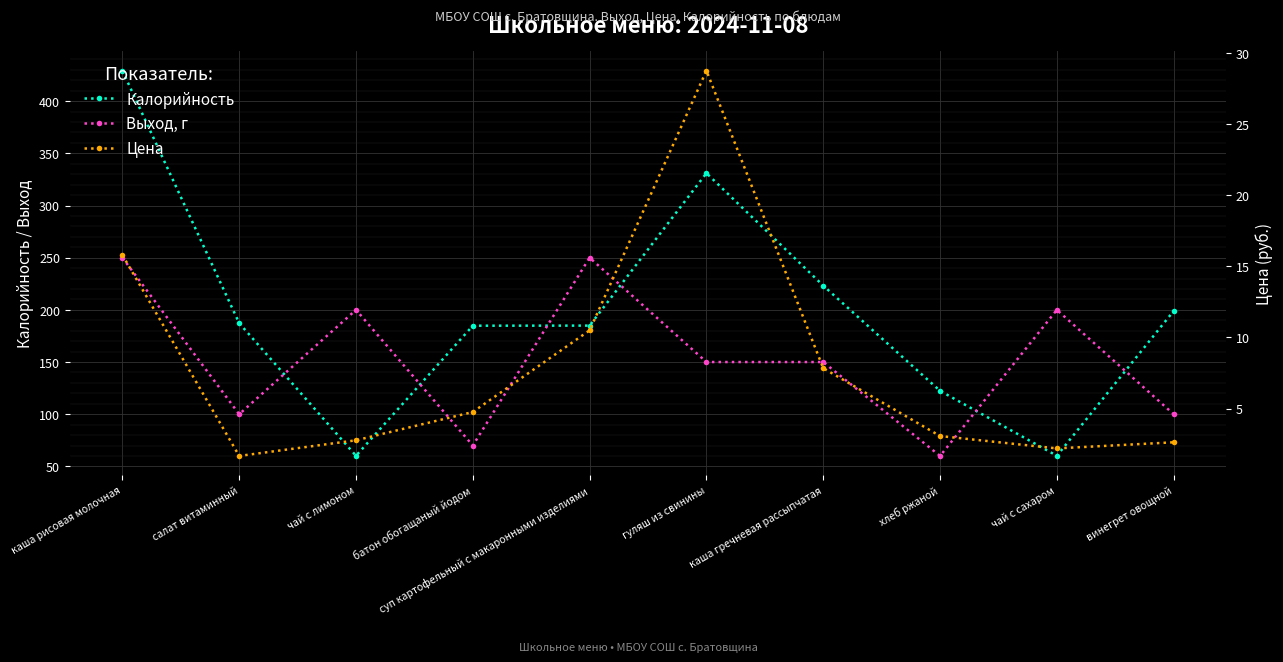

Between гуляш из свинины and хлеб ржаной, which series saw the biggest shift?

Калорийность